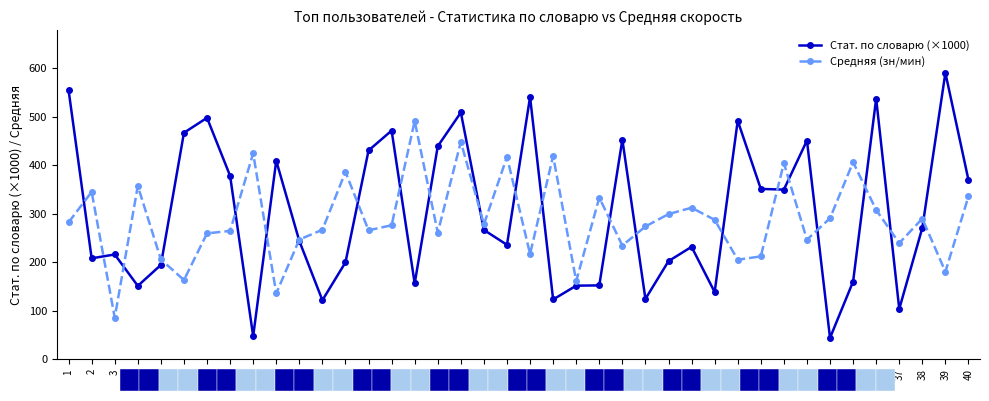

Which series has the largest range (max minus min)?

Стат. по словарю (×1000)